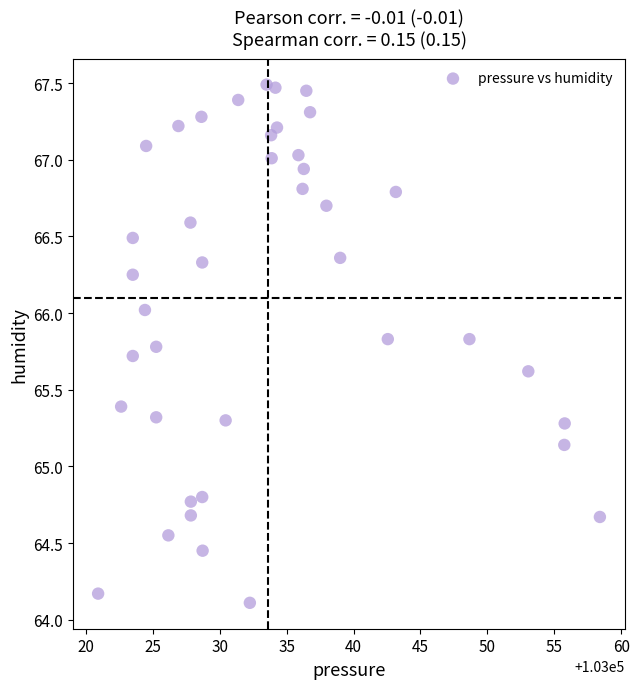

What is the range of X values (max minus min)?

37.5